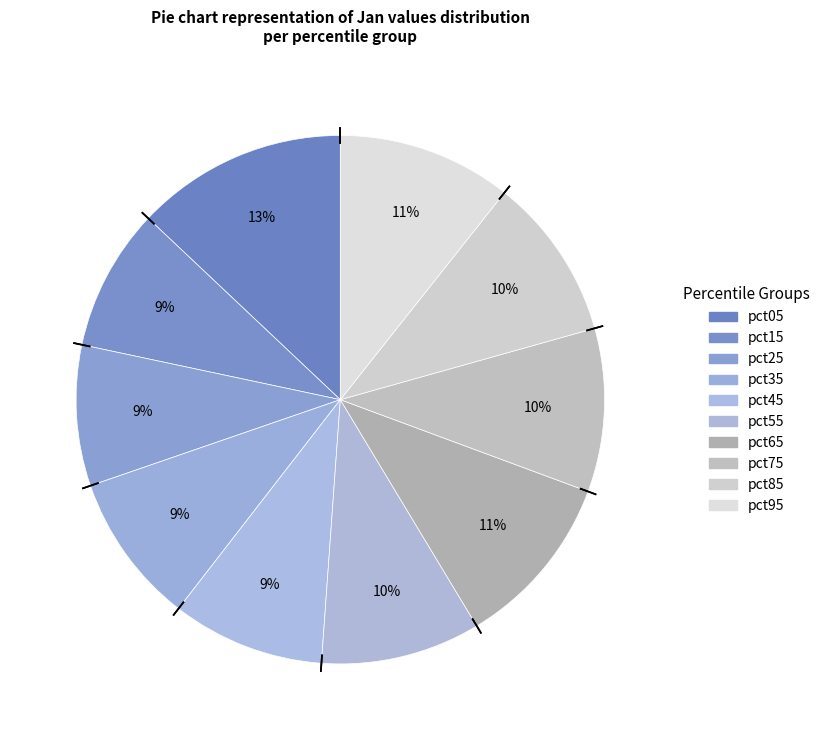

Count the number of slices in the pie.

10